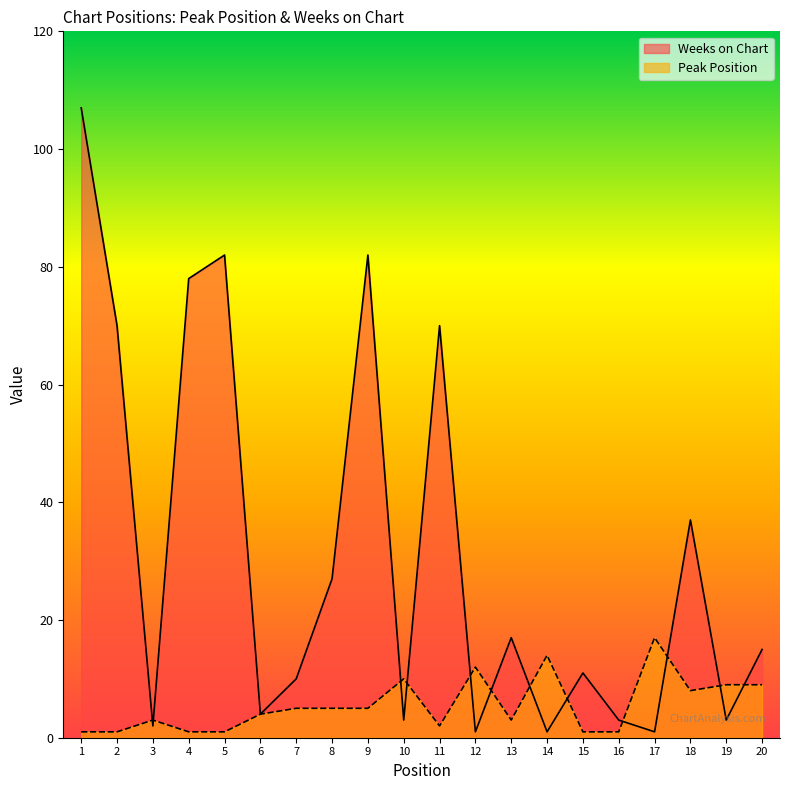

Reading left to right, list all the values displayed in this chart.

Peak Position: 1=1	2=1	3=3	4=1	5=1	6=4	7=5	8=5	9=5	10=10	11=2	12=12	13=3	14=14	15=1	16=1	17=17	18=8	19=9	20=9
Weeks on Chart: 1=107	2=70	3=2	4=78	5=82	6=4	7=10	8=27	9=82	10=3	11=70	12=1	13=17	14=1	15=11	16=3	17=1	18=37	19=3	20=15